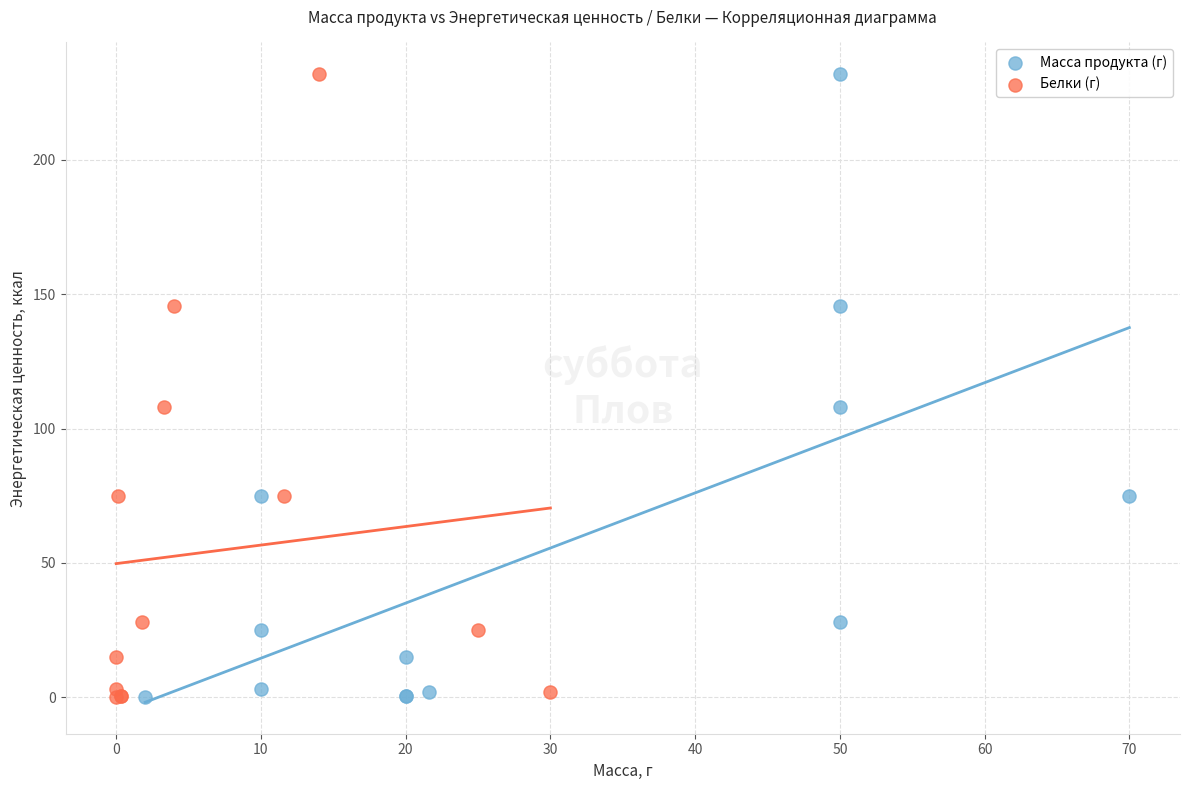

What are all the series names shown in the legend?

Масса продукта (г), Белки (г)